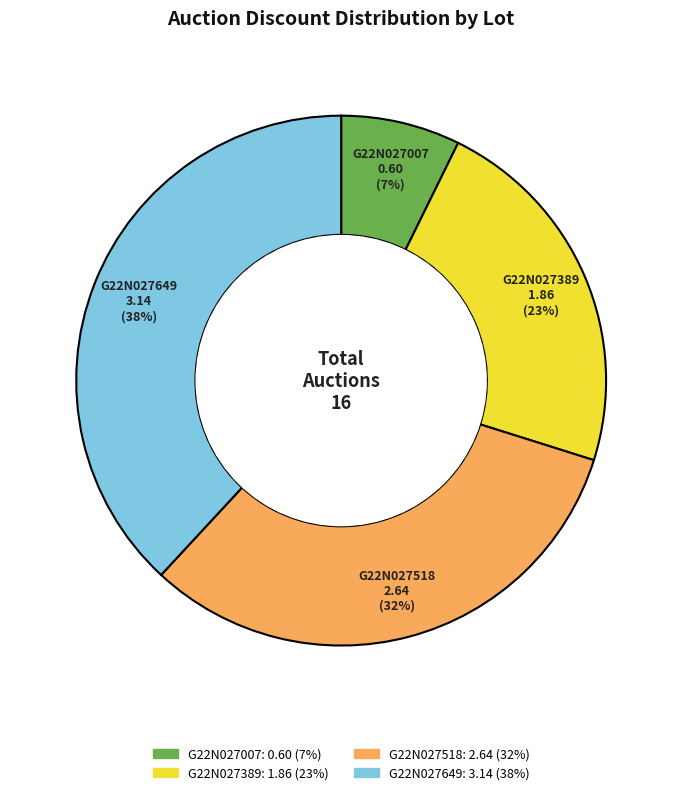

To the nearest percent, what is the difference between the largest and smallest slice percentages?

31%